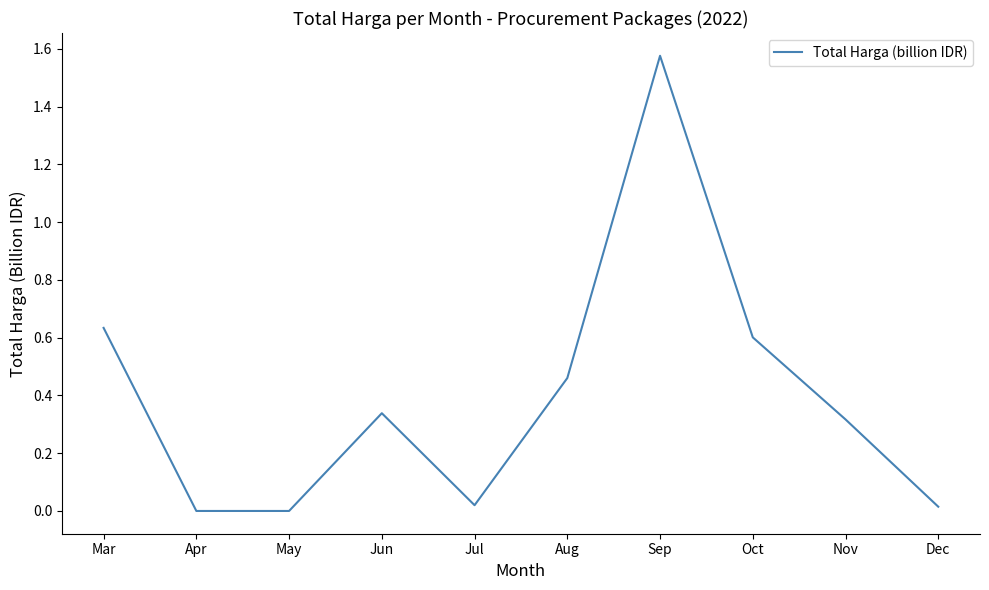

What is the change in value from Mar to May?

-0.6